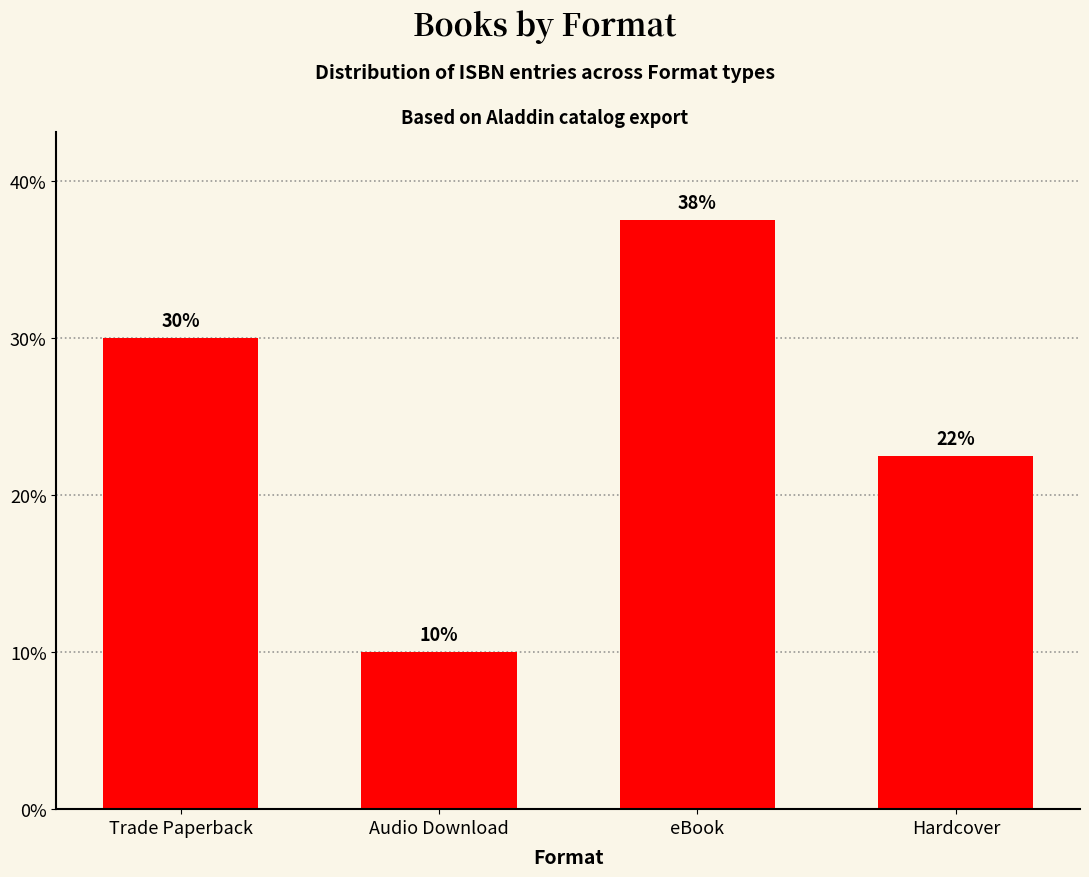

Between Hardcover and Trade Paperback, which is larger?

Trade Paperback